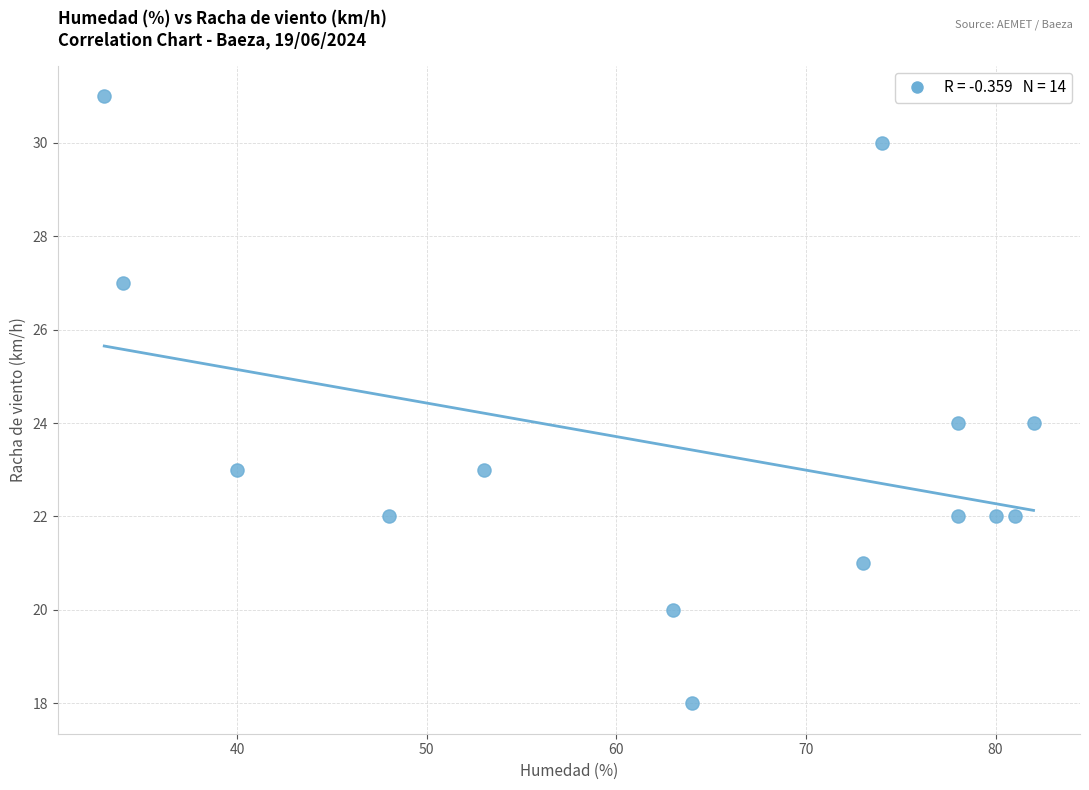

What is the range of Y values (max minus min)?

13